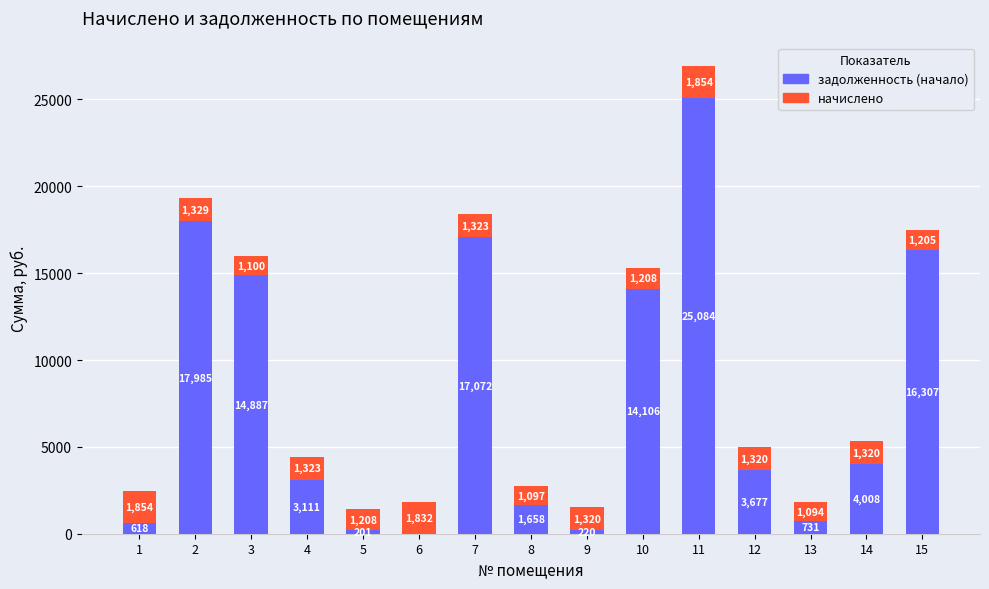

At which category is the sum across all series the highest?

11